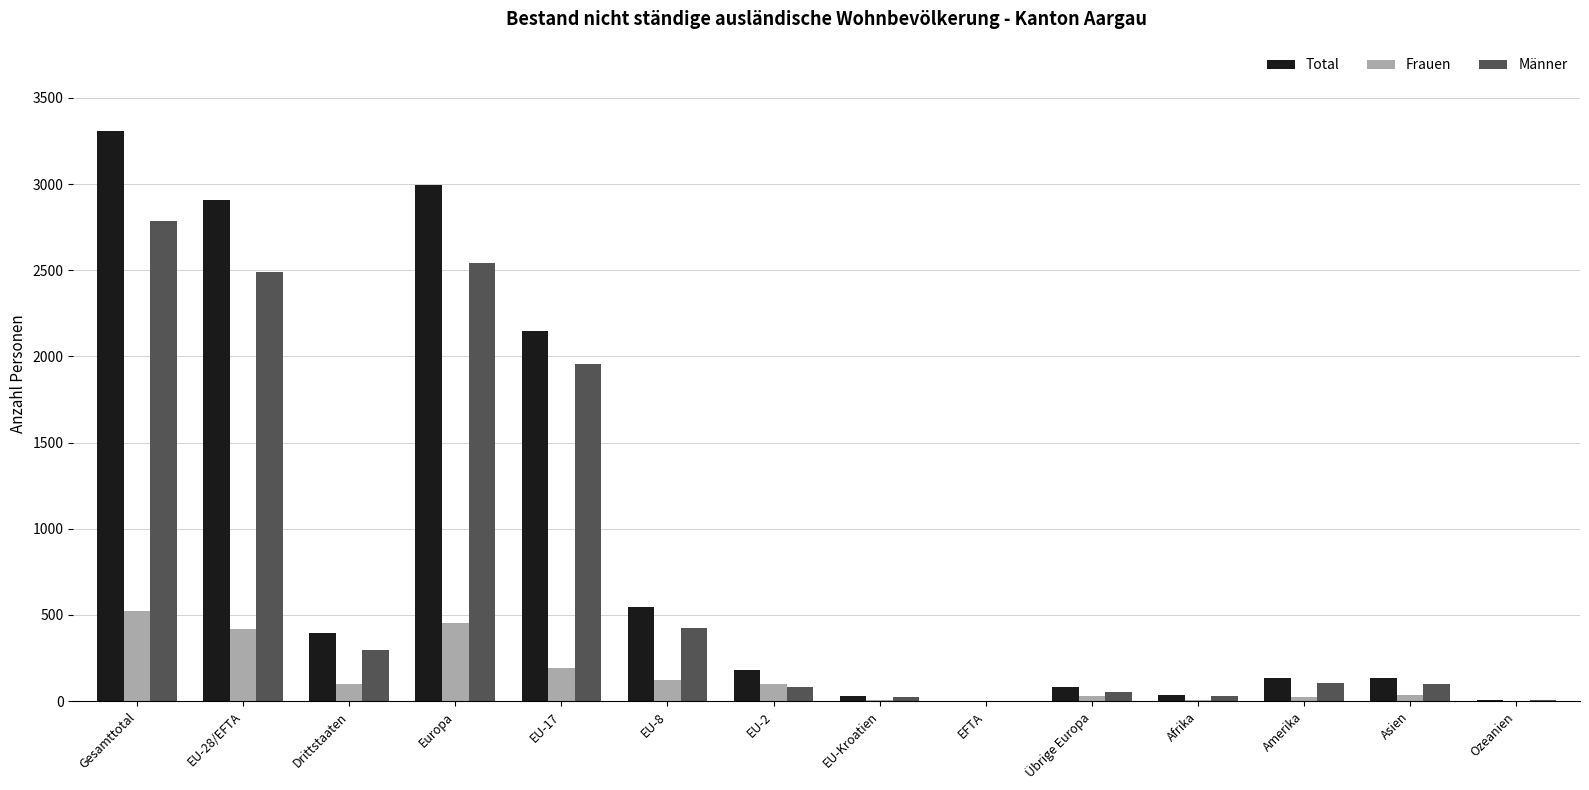

Does the chart contain stacked bars?

No